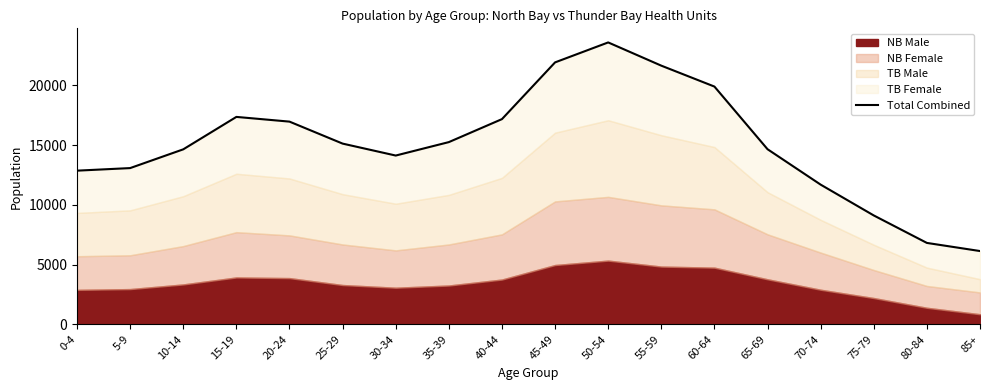

How many categories are shown in the chart?

18